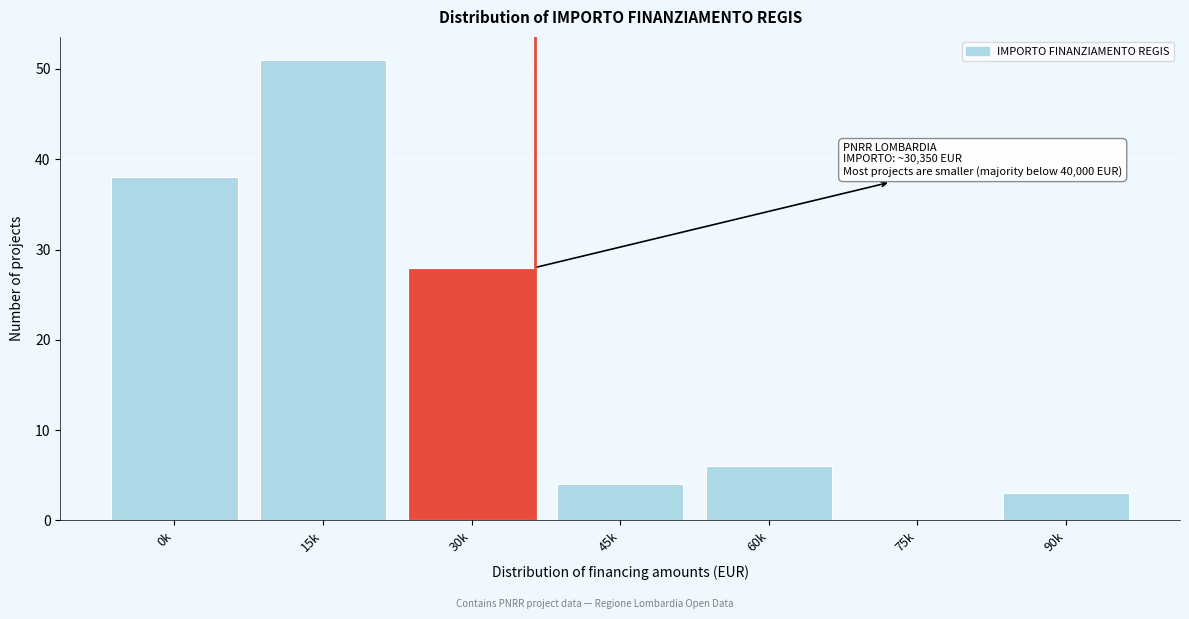

Reading left to right, what are all the values shown in this chart?

0k=38	15k=51	30k=28	45k=4	60k=6	75k=0	90k=3